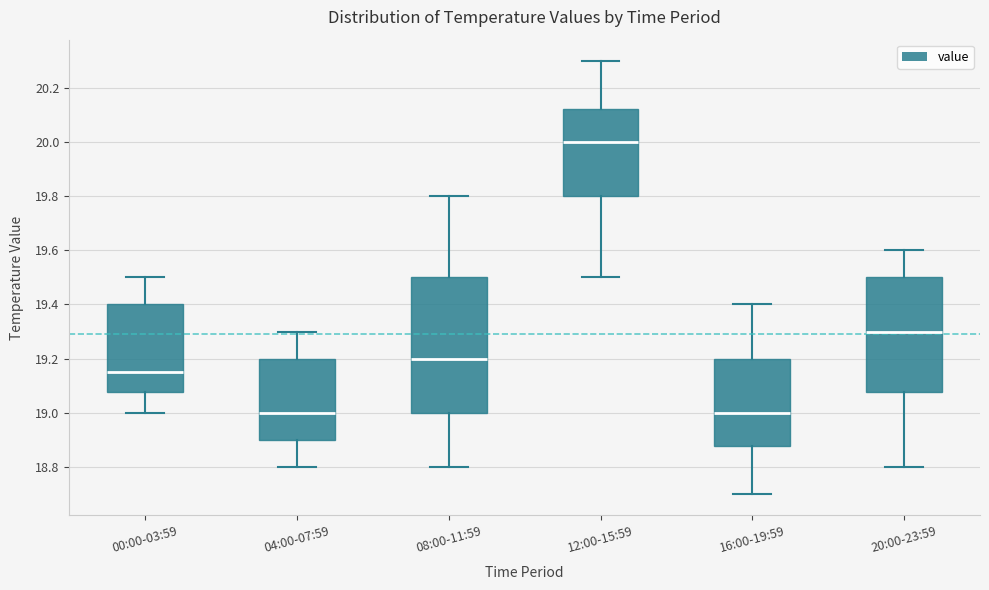

Which box has the highest median line?

12:00-15:59